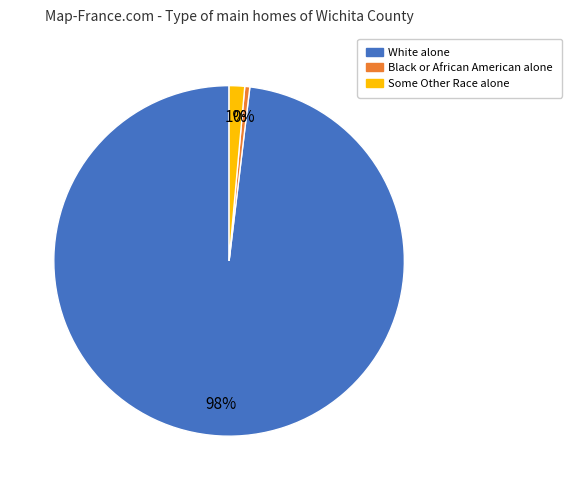

Is there any slice that represents more than half of the pie?

Yes